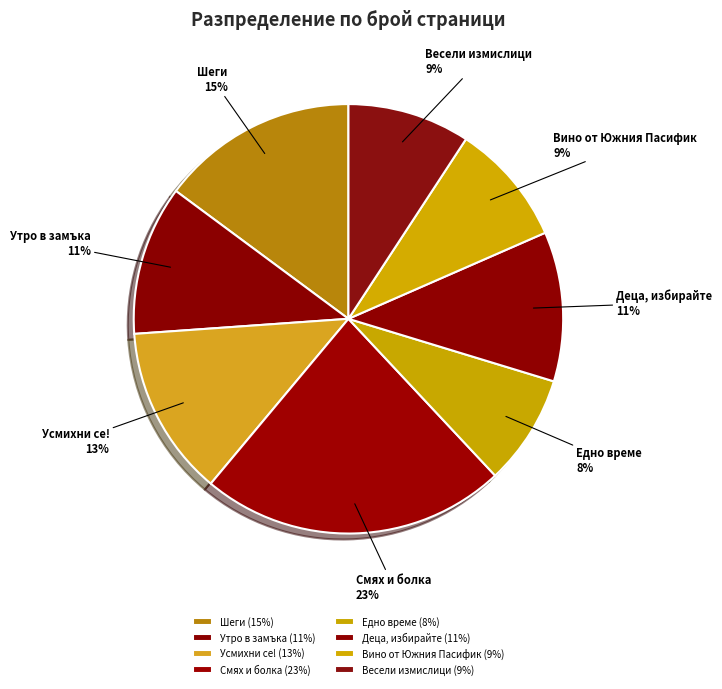

Do Смях и болка and Весели измислици together represent more than half of the pie?

No